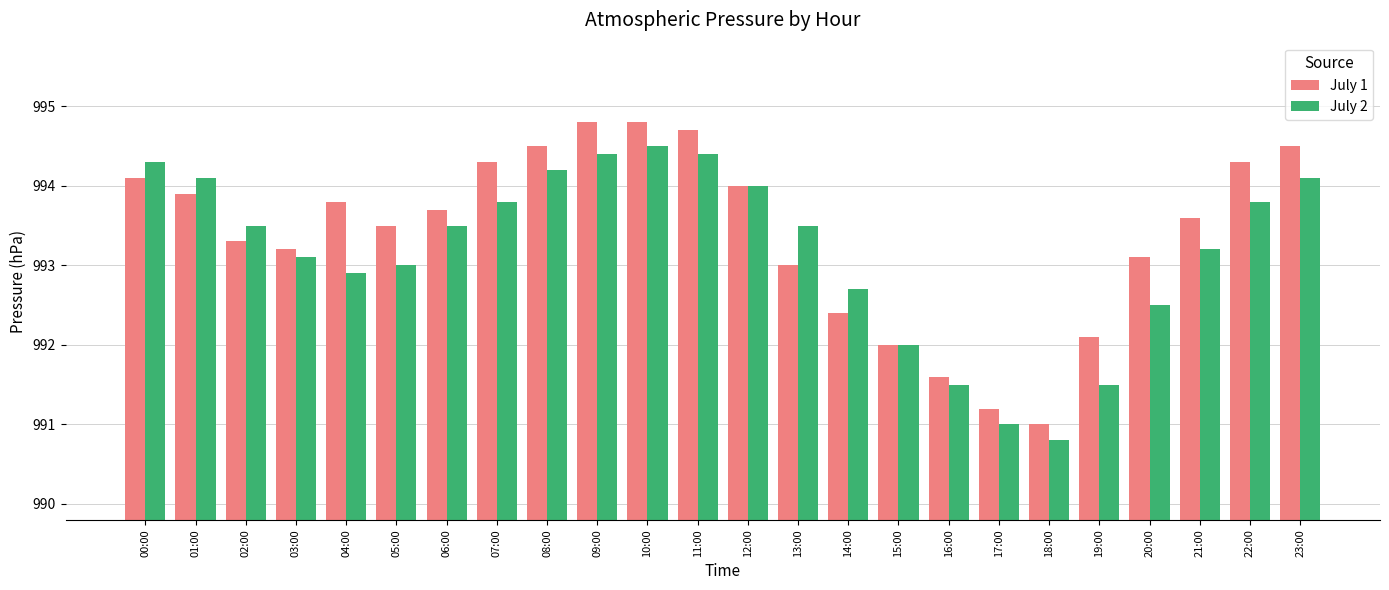

Rank the series by their maximum value, from highest to lowest.

July 1, July 2